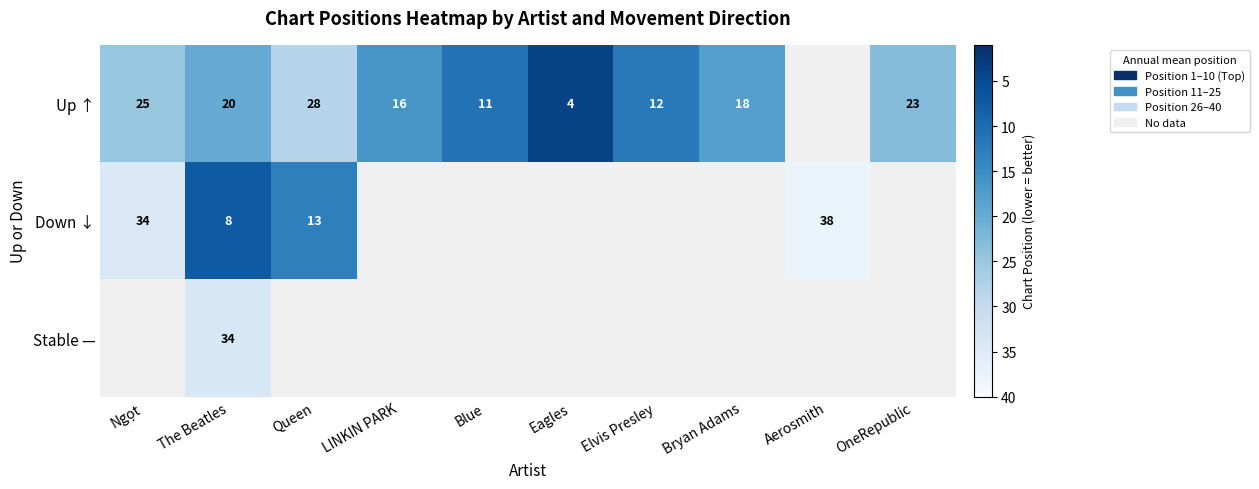

What is the minimum value shown in the chart?

4.0